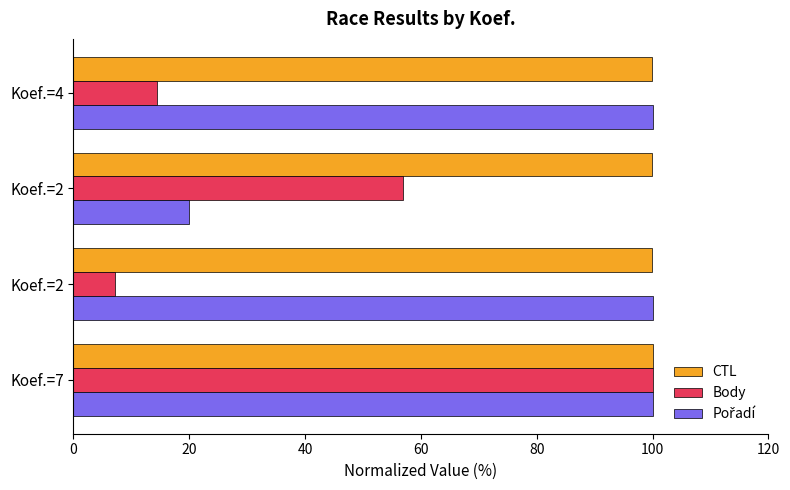

How many data points does each series have?

4